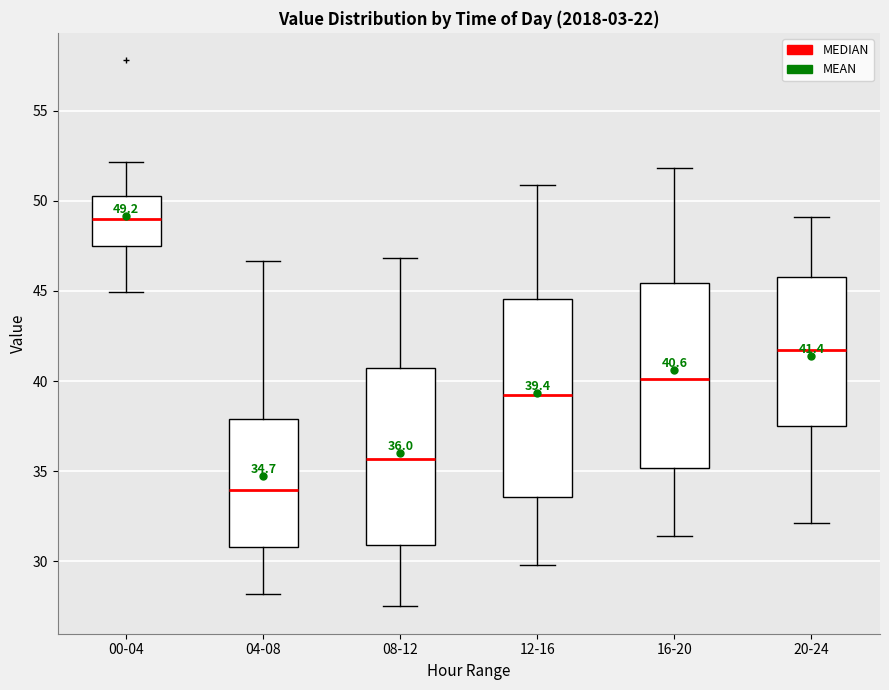

Comparing the boxes themselves (not the whiskers), which one is the tallest?

12-16